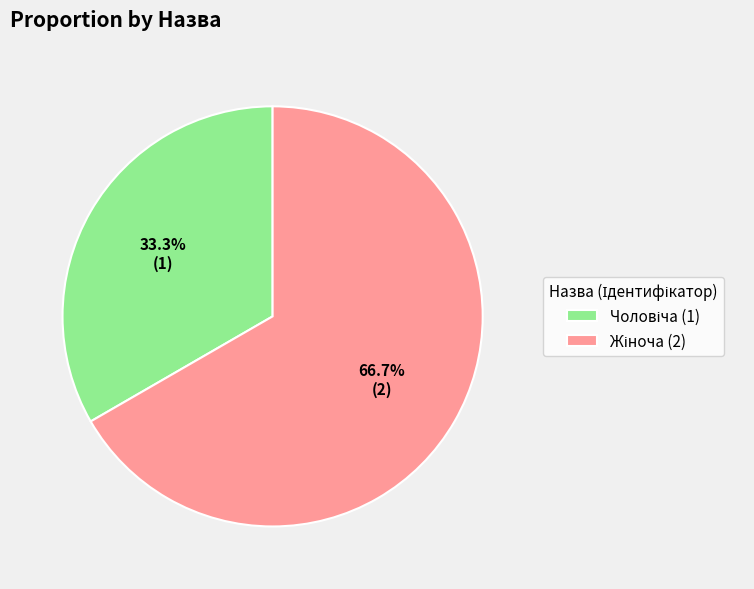

Count the number of slices in the pie.

2